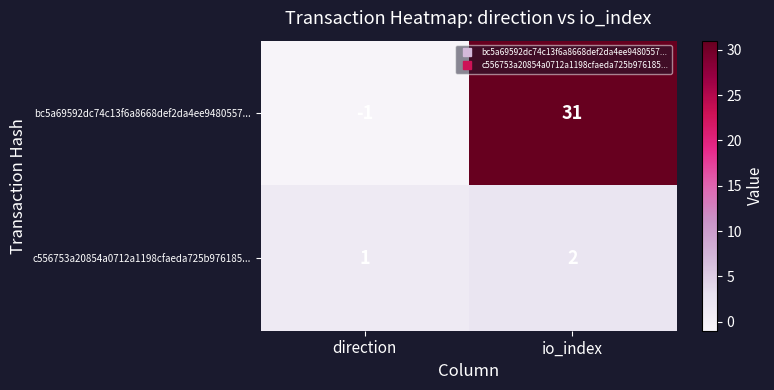

Which series has the widest spread of values?

bc5a69592dc74c13f6a8668def2da4ee9480557...